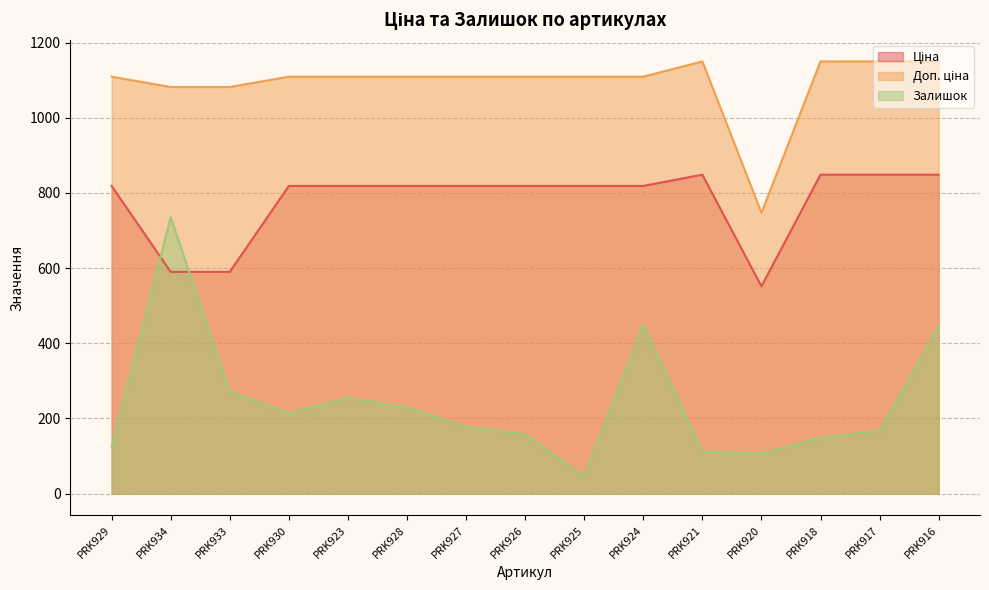

At which category does Залишок reach its first local peak?

PRK934